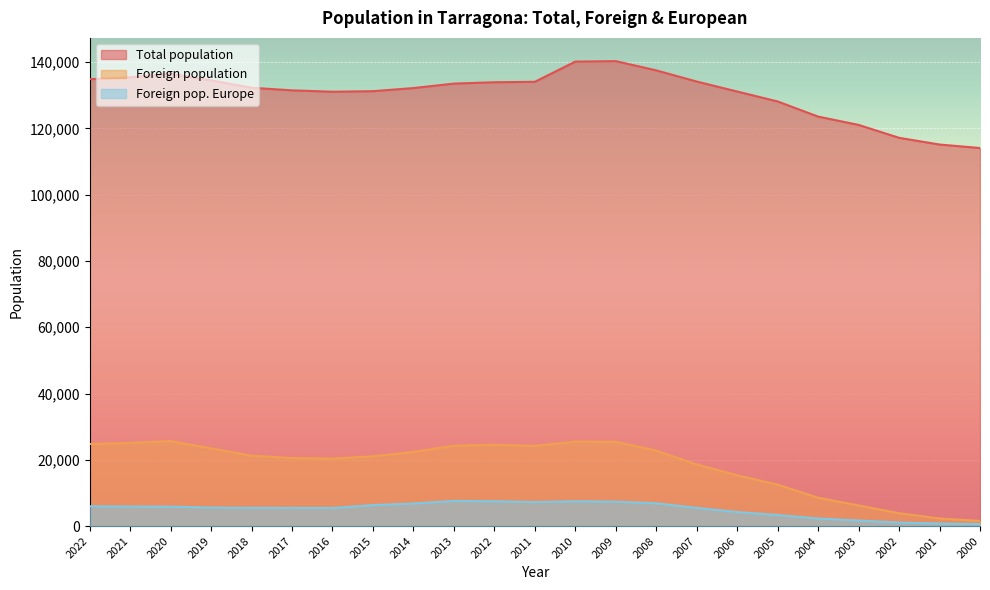

True or false: Foreign pop. Europe and Total population intersect in this chart.

False